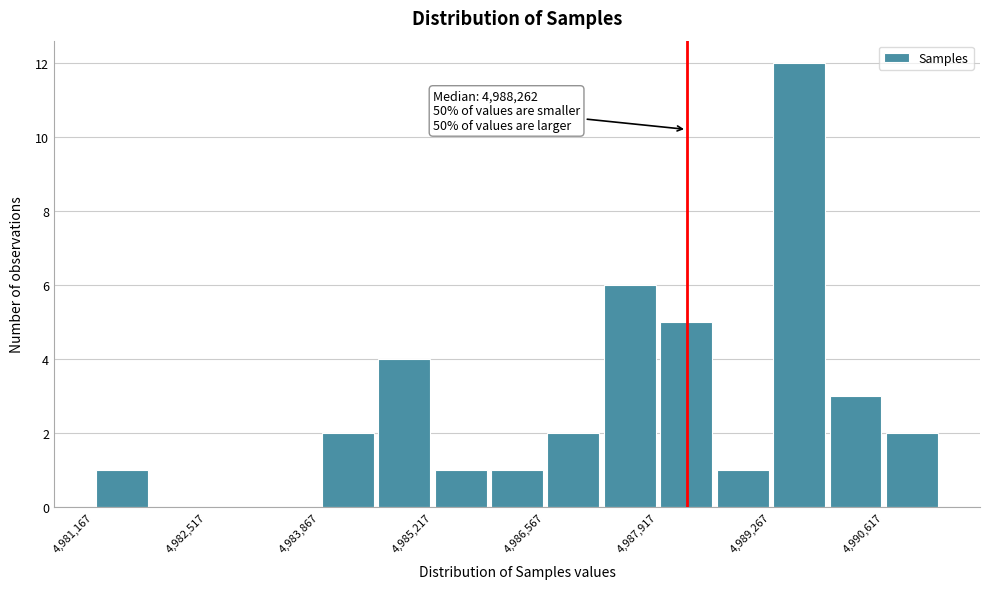

Around what value on the x-axis is the tallest bar? Give the approximate position of its centre, as read against the axis.

4989600